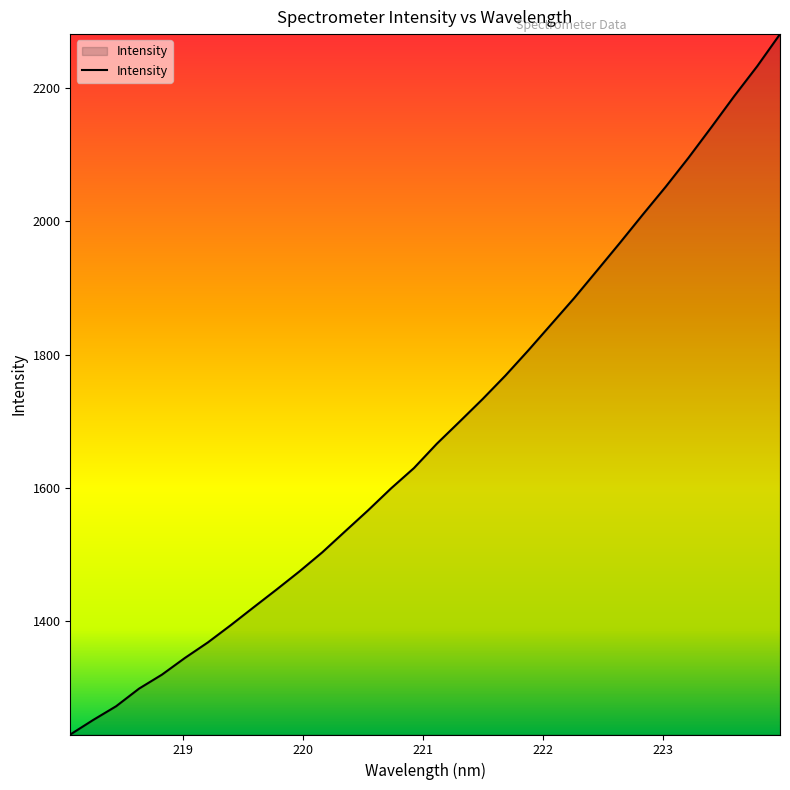

How many lines are shown in the chart?

1